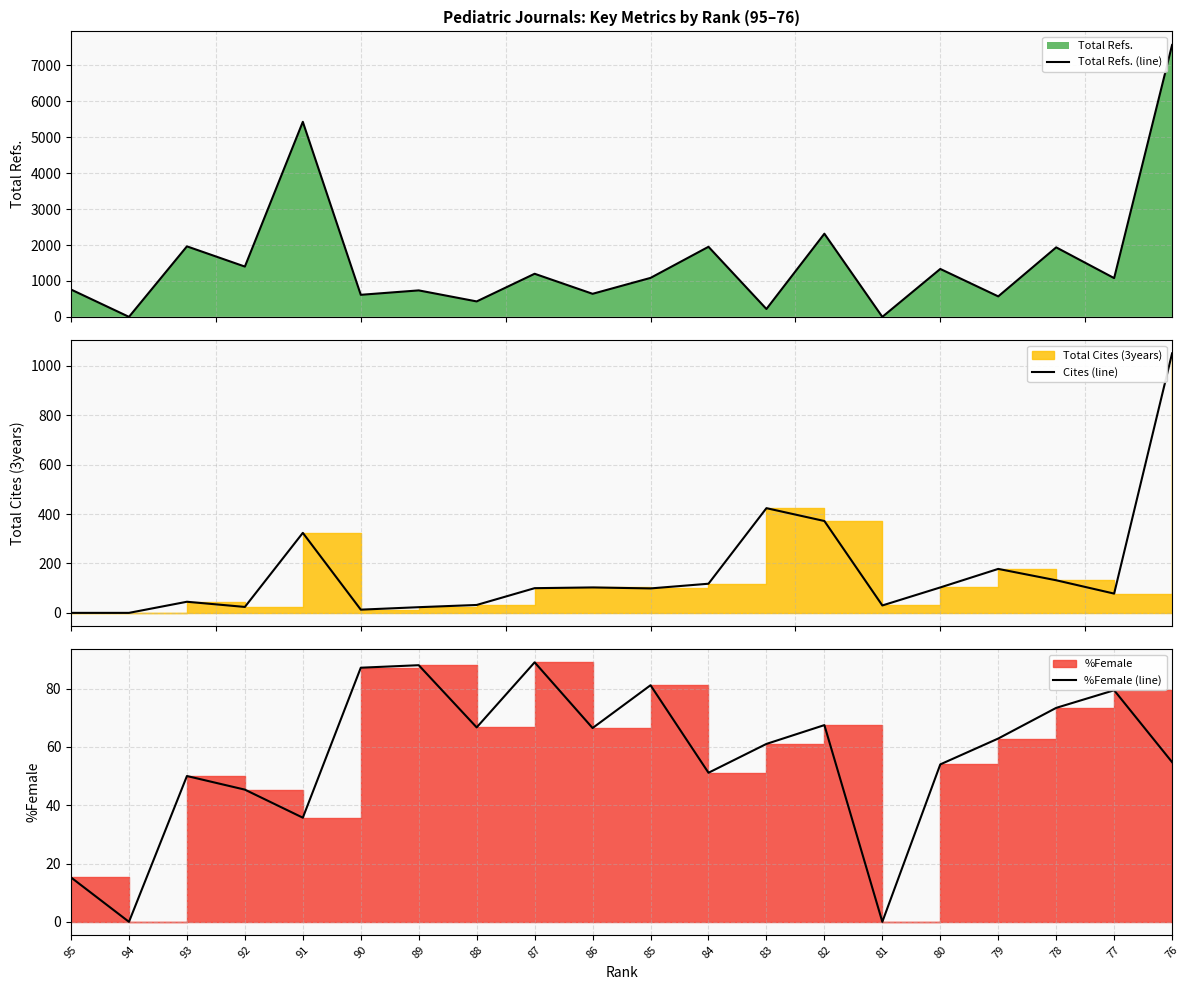

The %Female (line) series shows 54.8 at 76. True or false?

True